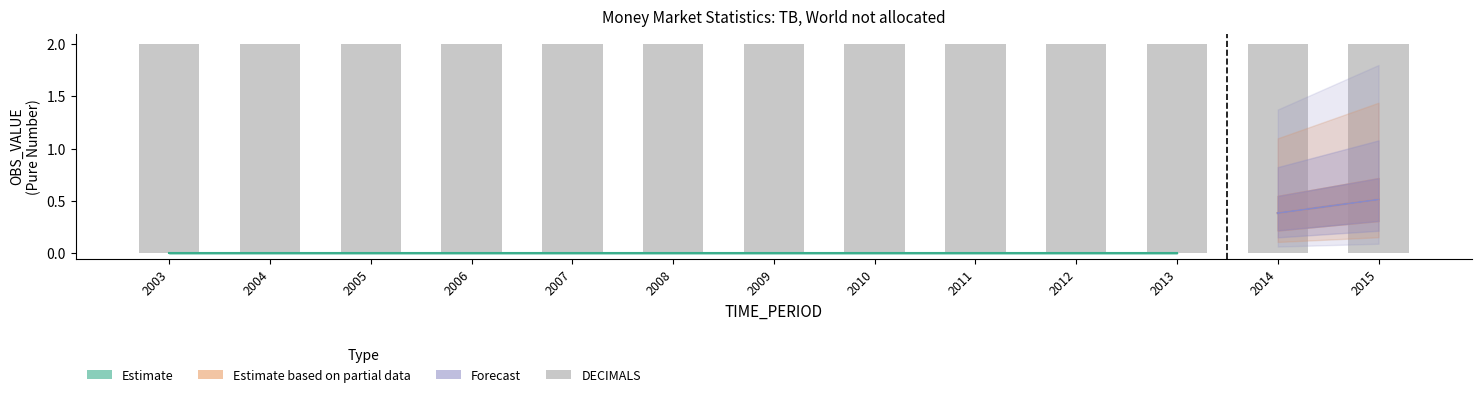

Which series has the largest total across all categories?

DECIMALS